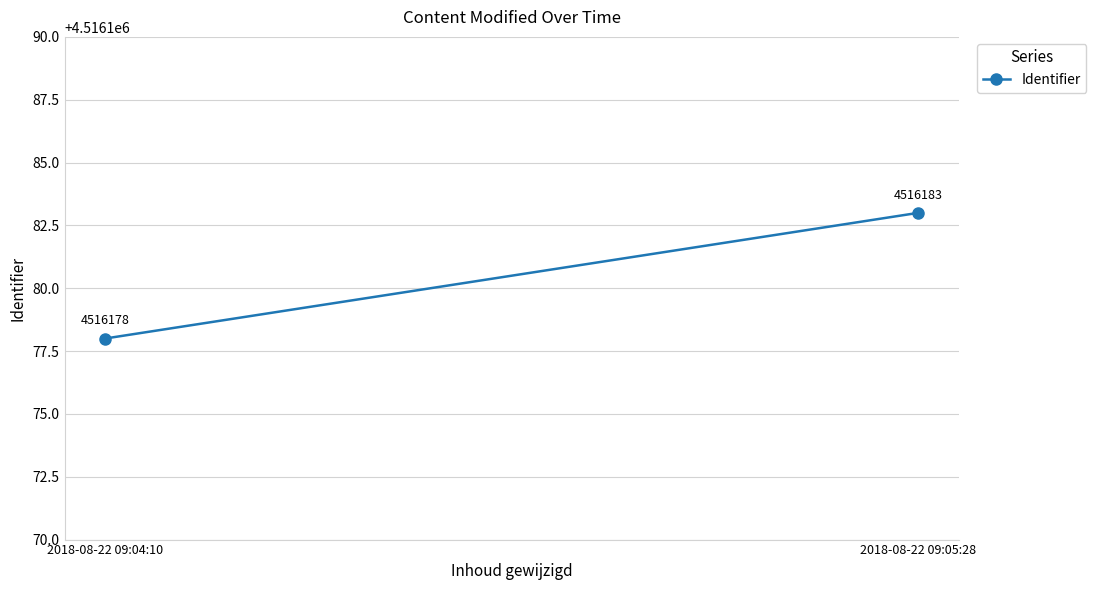

Rank the categories by value from lowest to highest.

2018-08-22 09:04:10, 2018-08-22 09:05:28